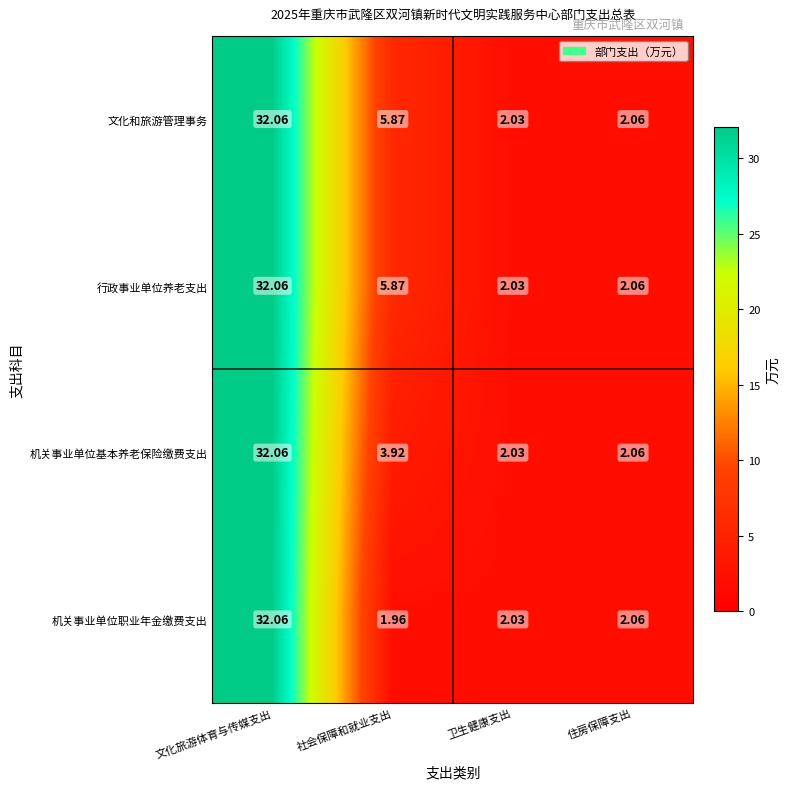

How many data points does each series have?

4